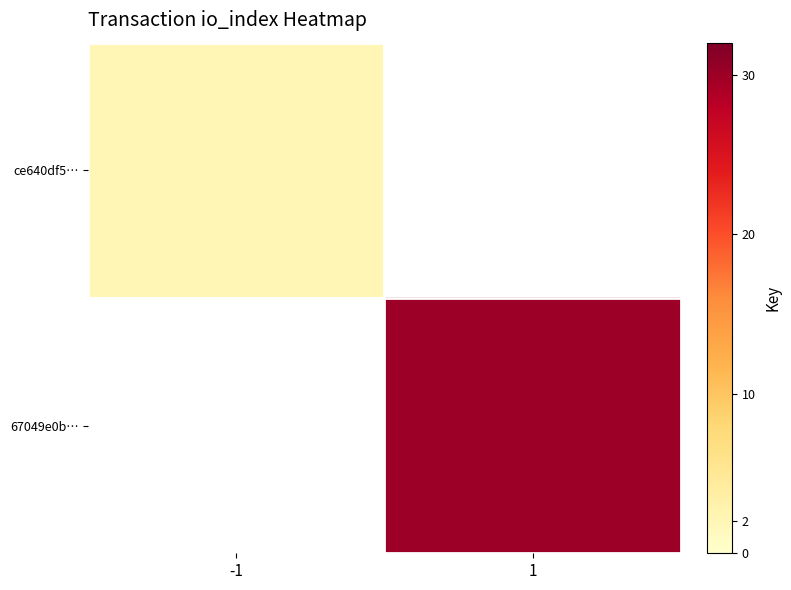

Is the value of ce640df5… at -1 greater than the value of 67049e0b… at 1?

No